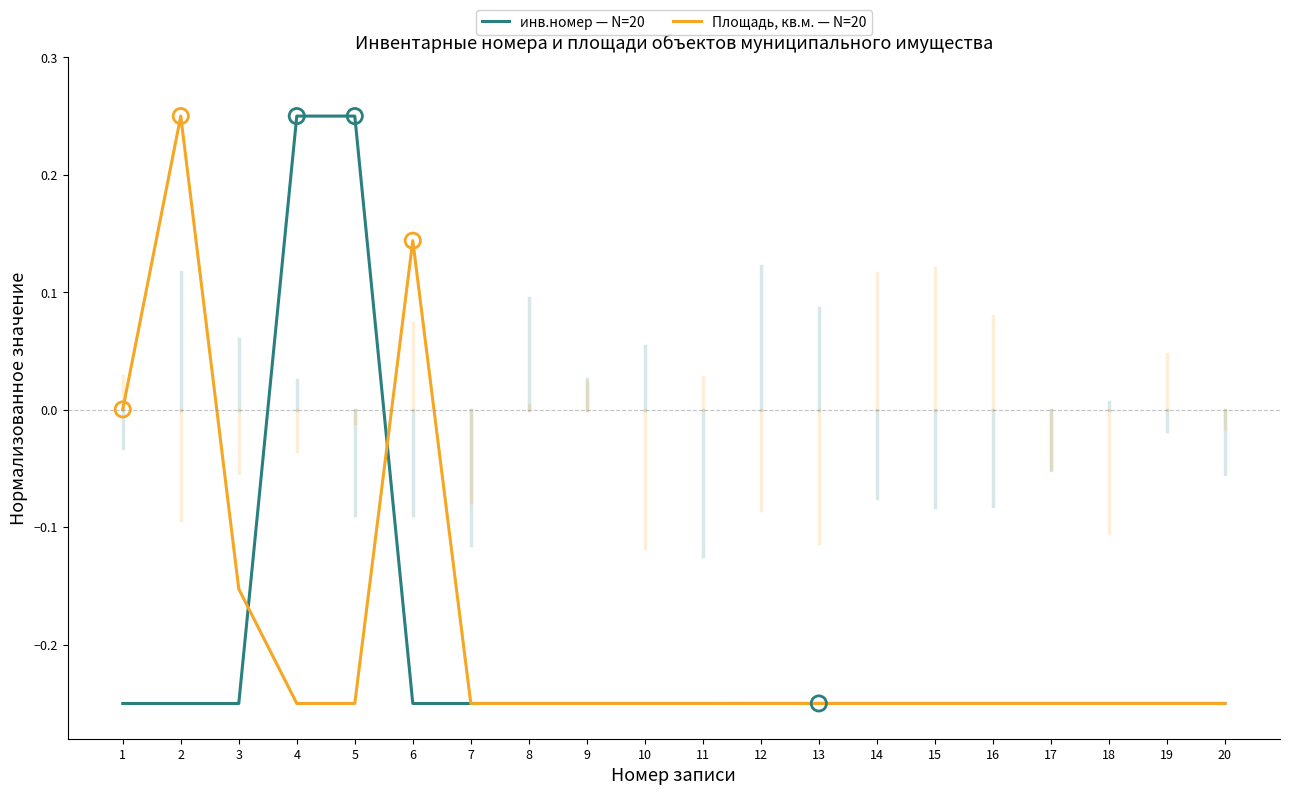

The value of инв.номер — N=20 at 20 is -0.1. True or false?

False